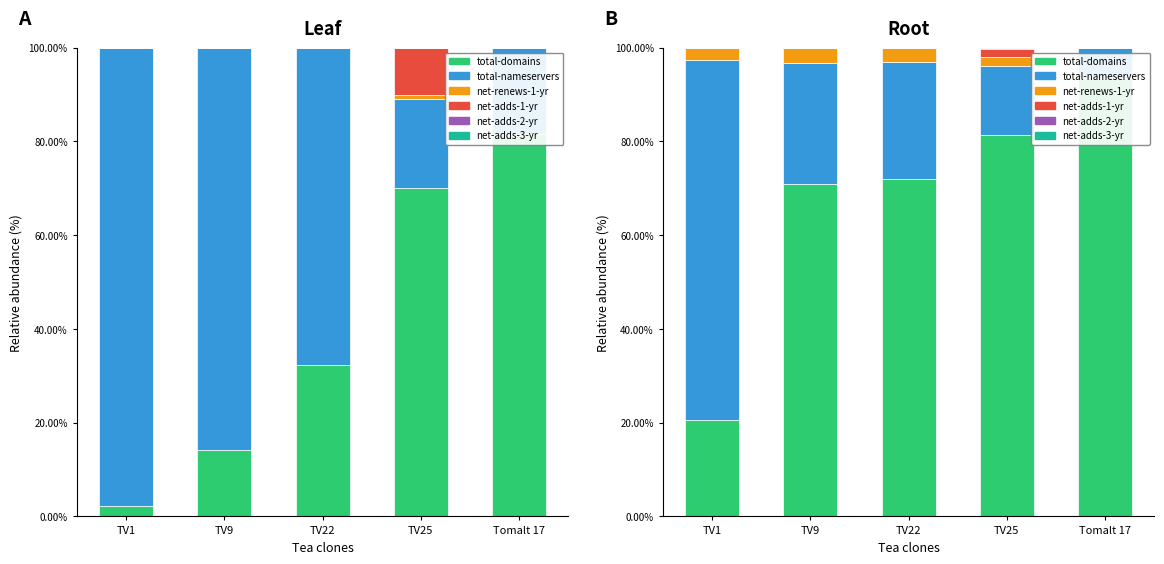

What is the value of the net-renews-1-yr bar at the 1st from the left?

2.6